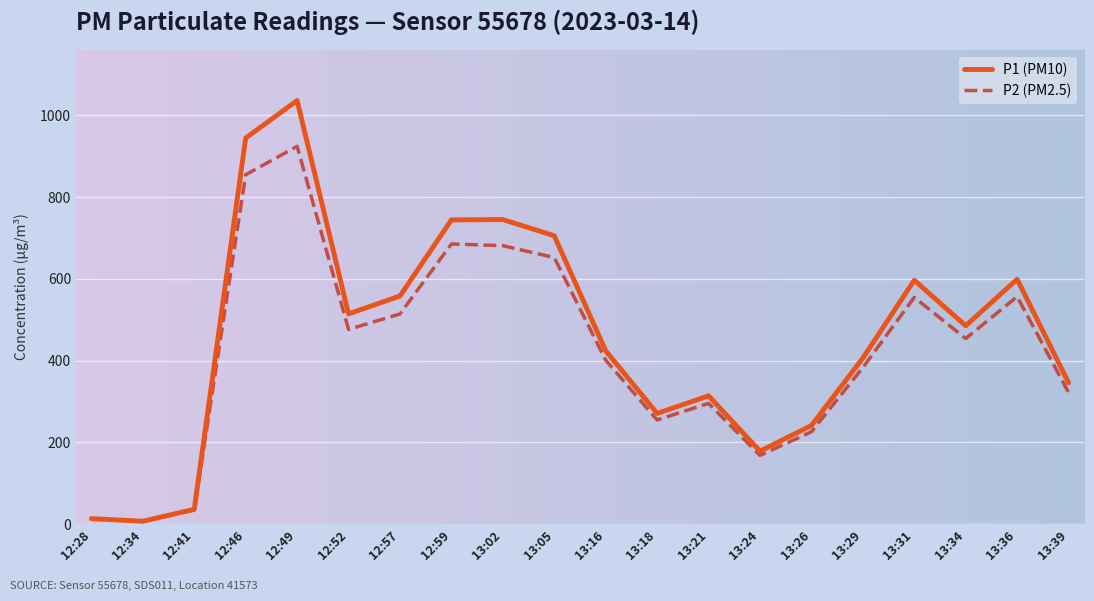

At which label does P2 (PM2.5) reach its peak?

12:49